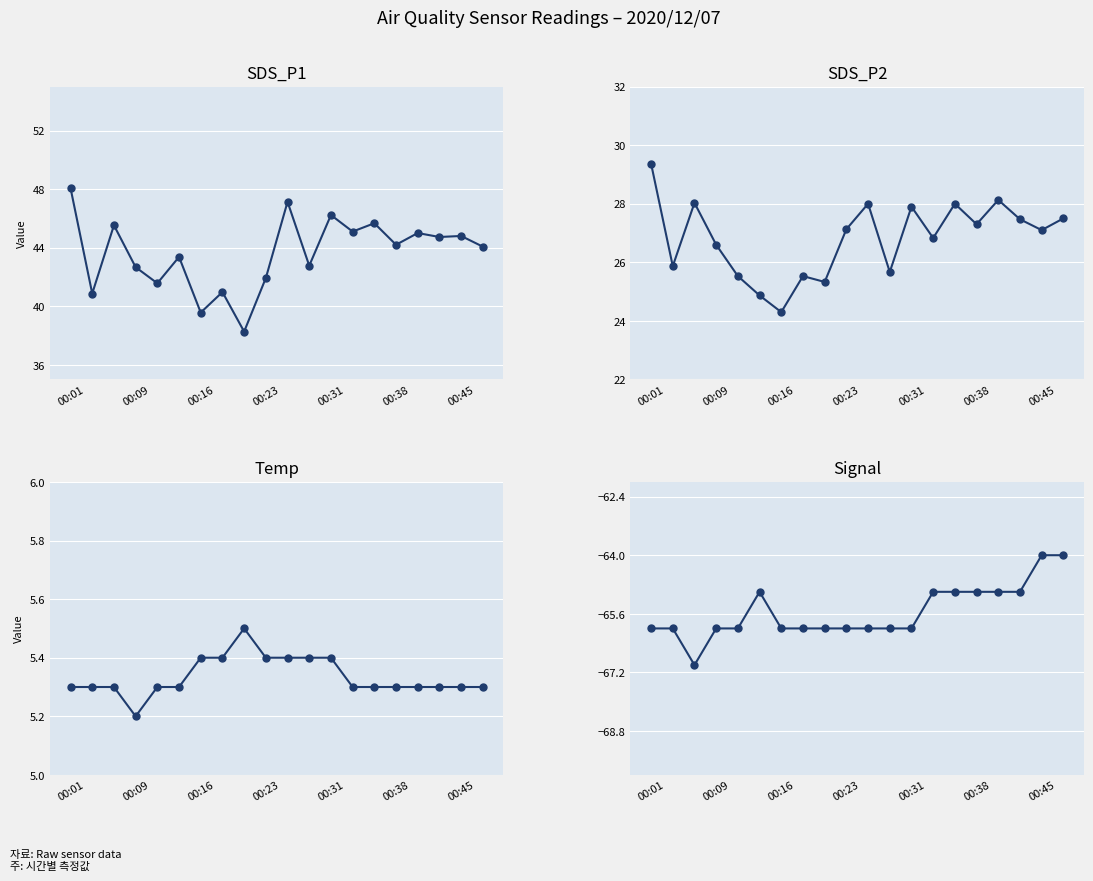

What is the label of the 4th point from the left?

00:09